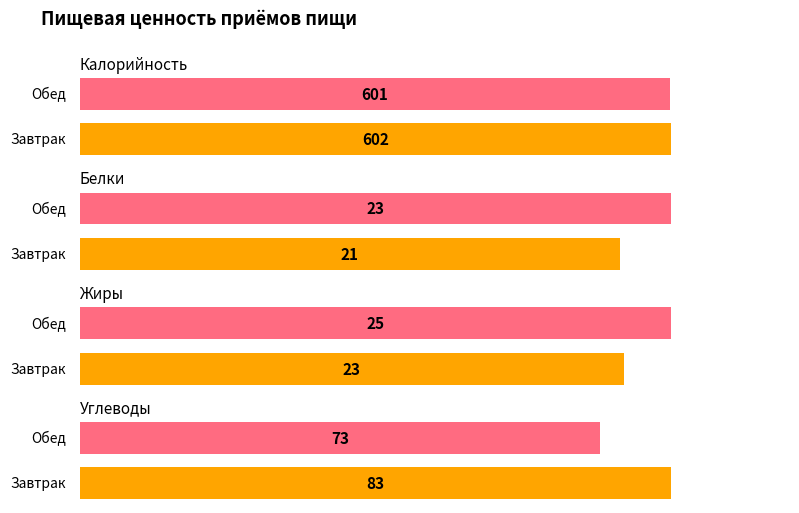

What is the difference between the highest and lowest values at Завтрак?

581